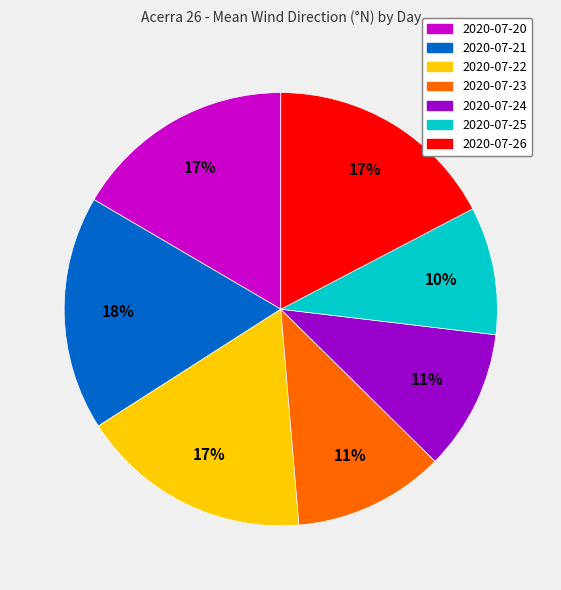

Which has a higher value, 2020-07-25 or 2020-07-24?

2020-07-24